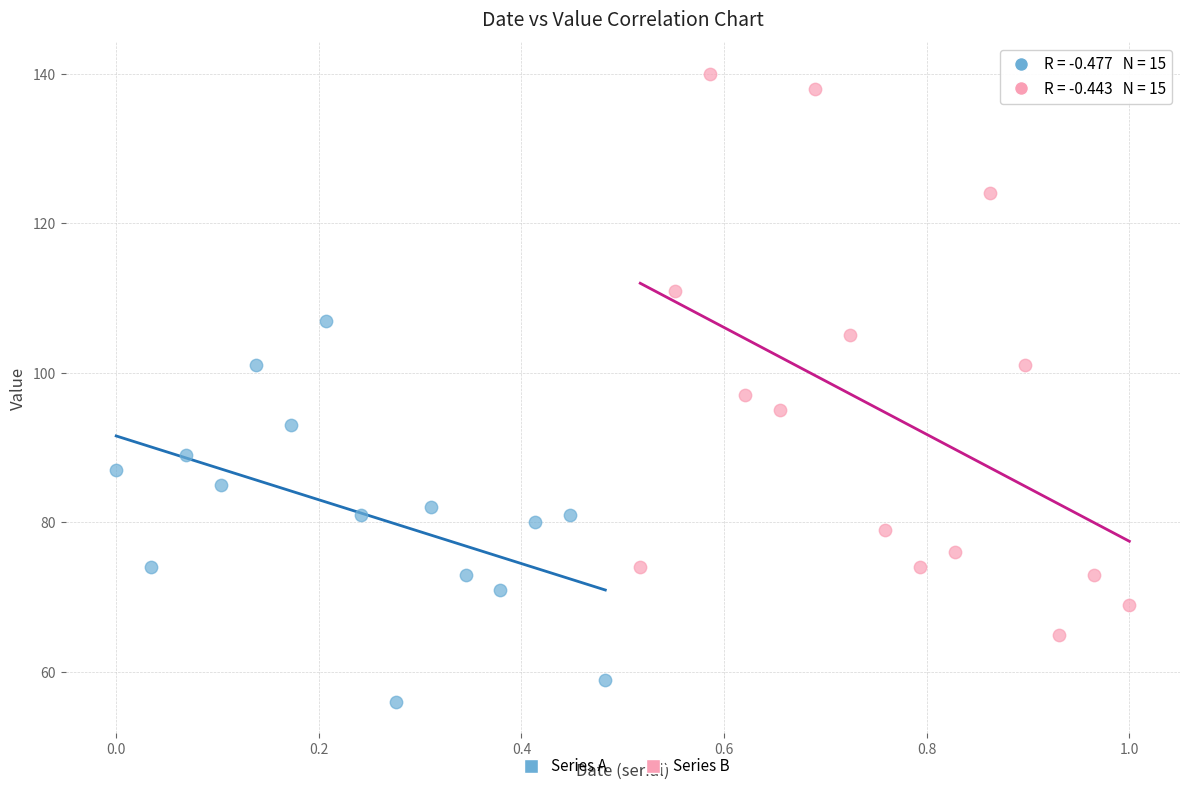

Which series has the widest spread of Y values?

Series B